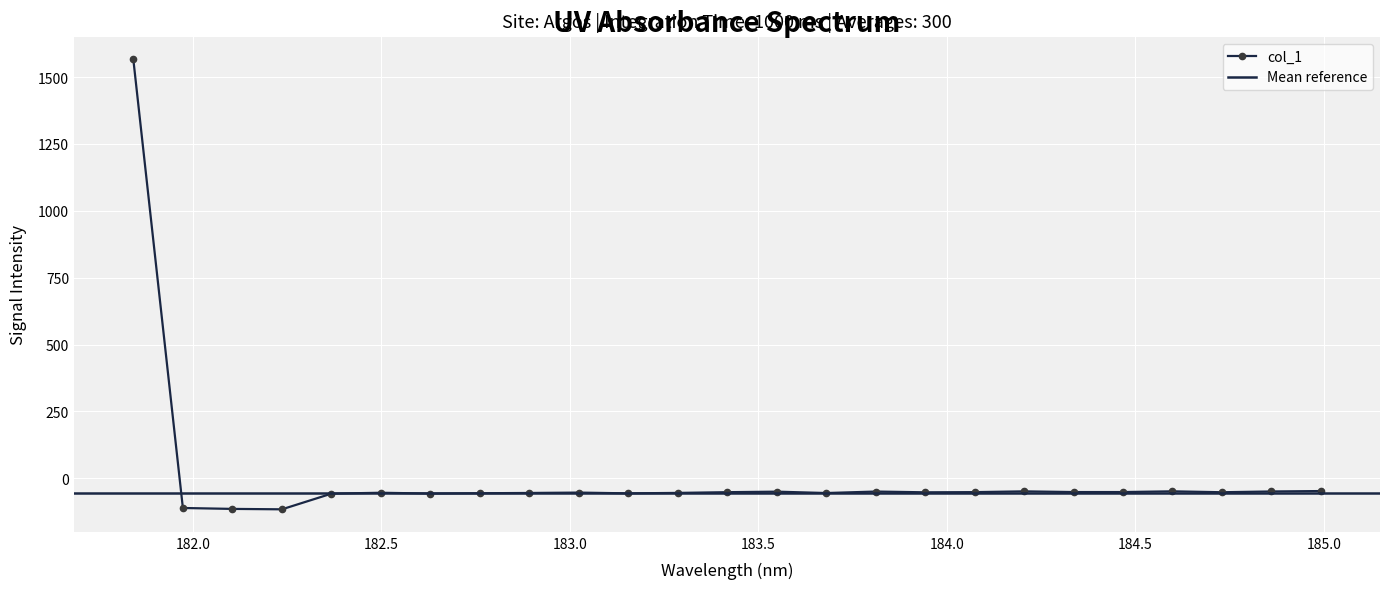

Rank the categories by value from lowest to highest.

182.2359681898, 182.1045947288, 181.9732053322, 182.3673257152, 182.6299929592, 183.15513622, 182.7613026778, 183.6800245112, 182.8925964608, 183.2863821962, 182.498667305, 183.0238743082, 183.9423730432, 184.7290361848, 183.4176122368, 184.0735234058, 184.46687888, 184.3357763242, 183.5488263418, 183.811206745, 184.8600909338, 184.2046578328, 184.5979655002, 184.9911297472, 181.8418